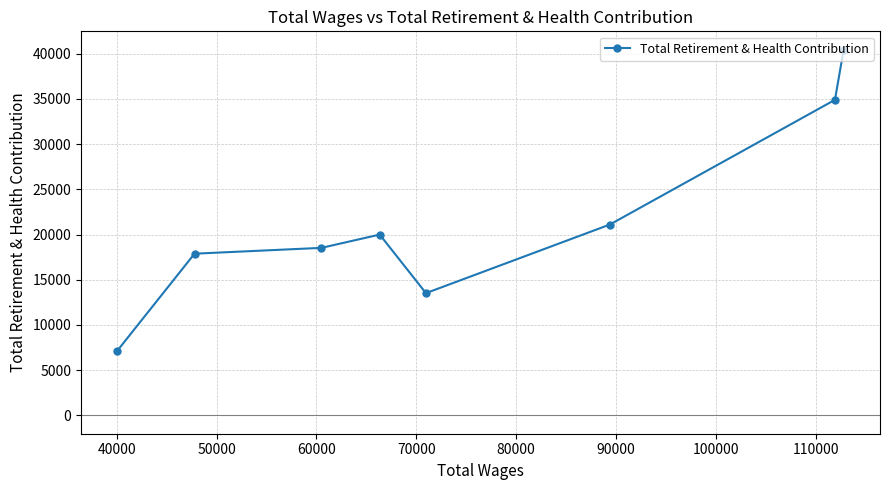

What is the value of the 2nd point from the left?

17882